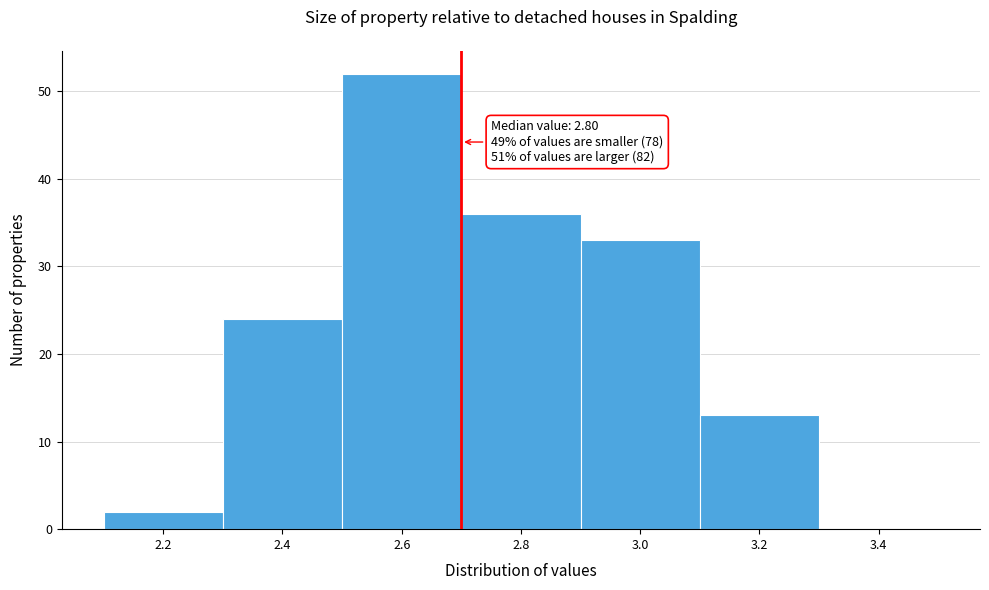

Reading right to left, extract all data points from this chart.

3.4=0	3.2=13	3.0=33	2.8=36	2.6=52	2.4=24	2.2=2